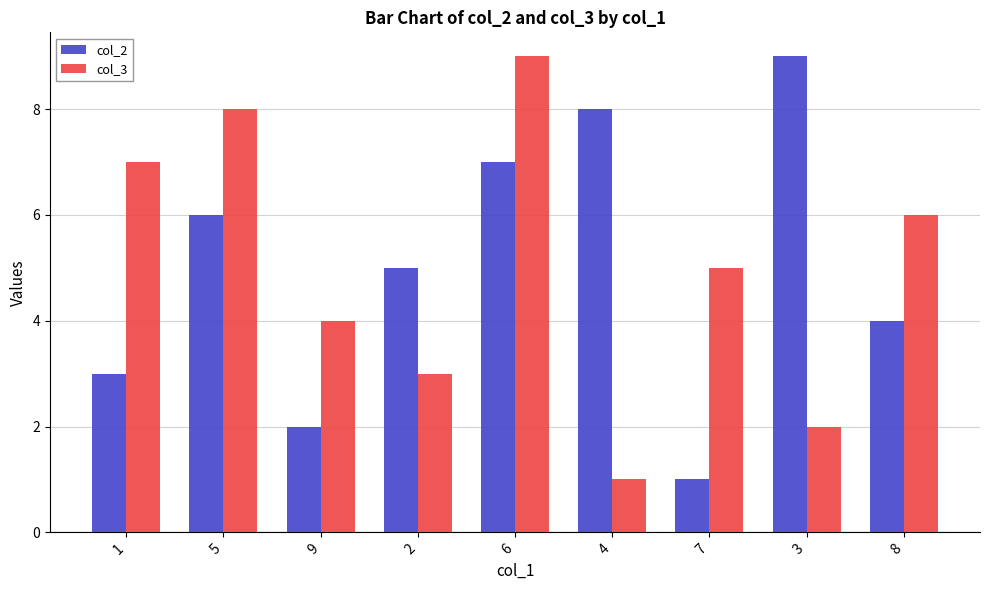

At 5, list the series in order from smallest to largest.

col_2, col_3